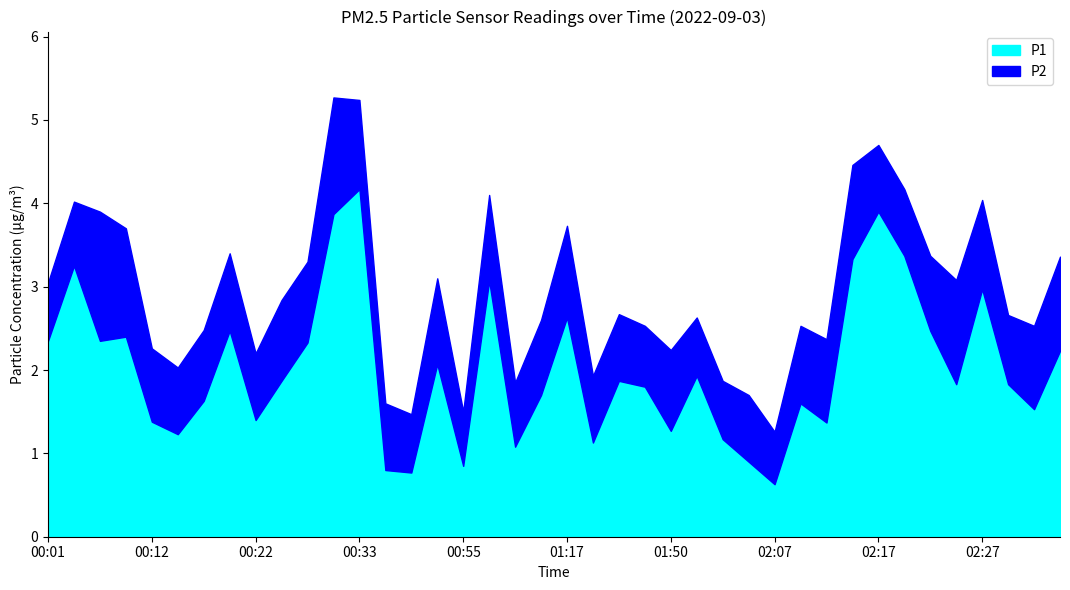

At which label does P1 reach its peak?

00:33